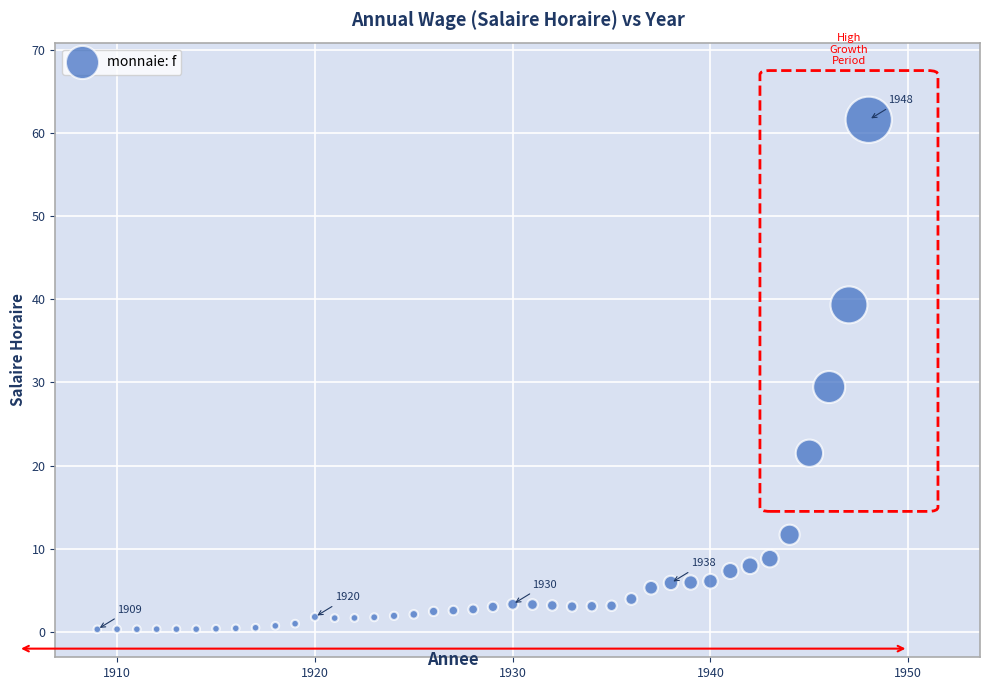

What is the range of X values (max minus min)?

39.0